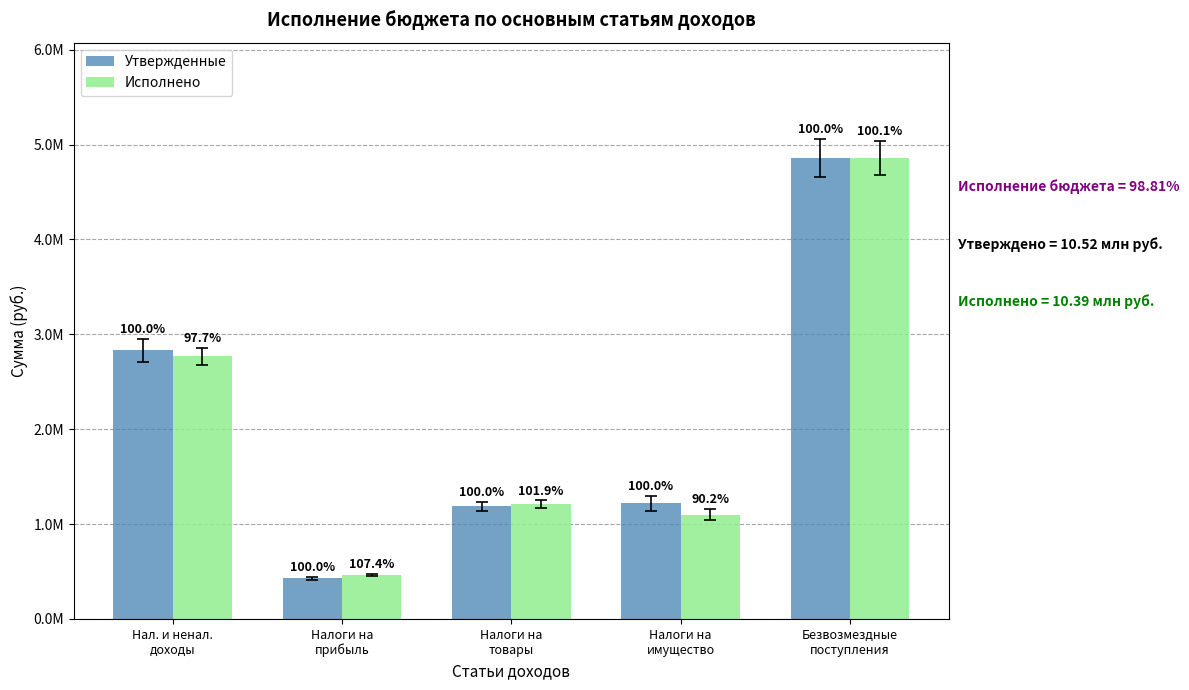

What are all the series names shown in the legend?

Утвержденные, Исполнено